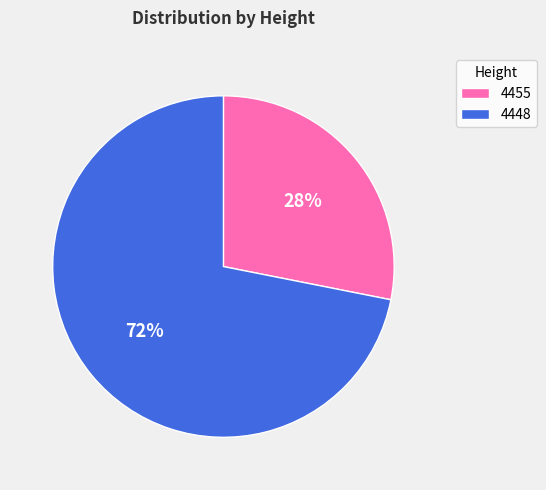

Is it true that 4448 is 78% of the pie?

False